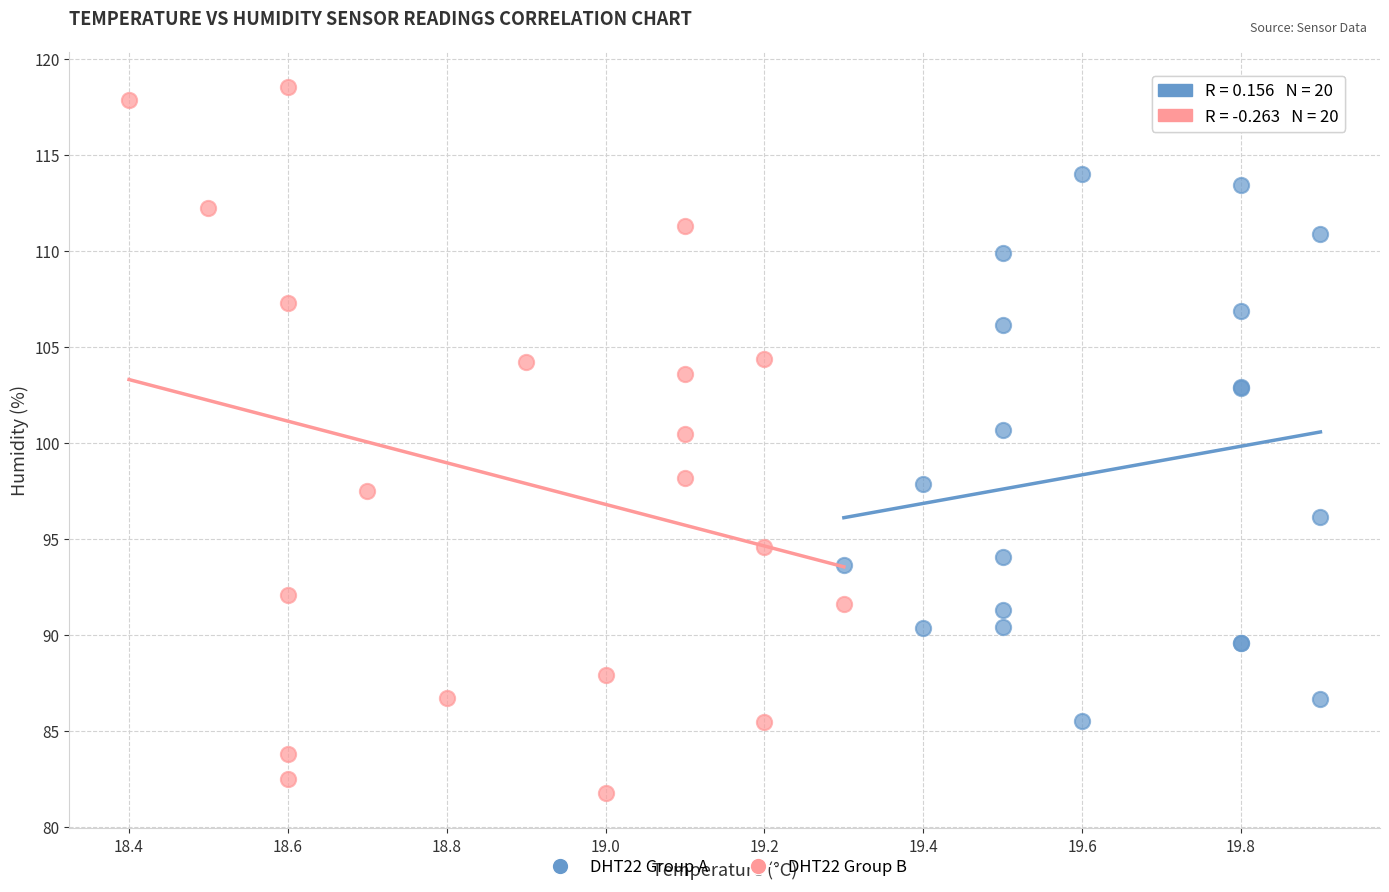

Which series has the largest Y range (max minus min)?

DHT22 Group B